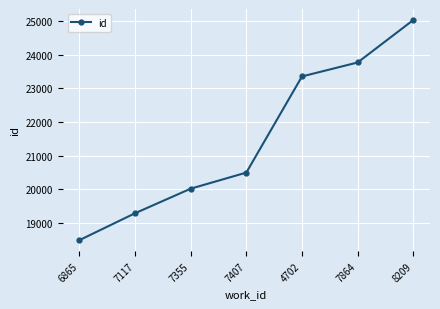

The value at 7355 is 20011. True or false?

True